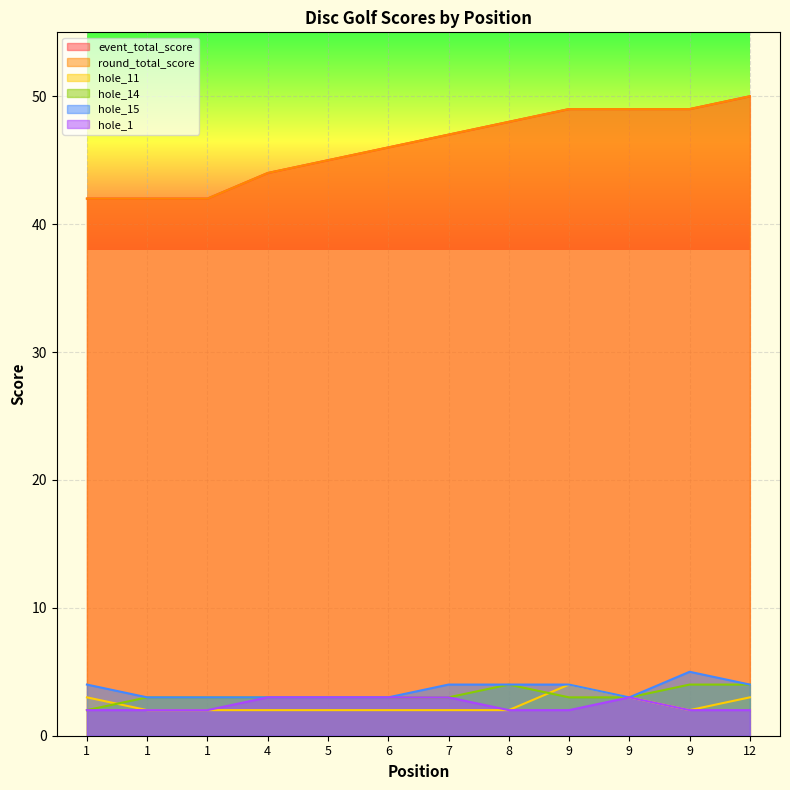

True or false: round_total_score and hole_1 cross at least once.

False